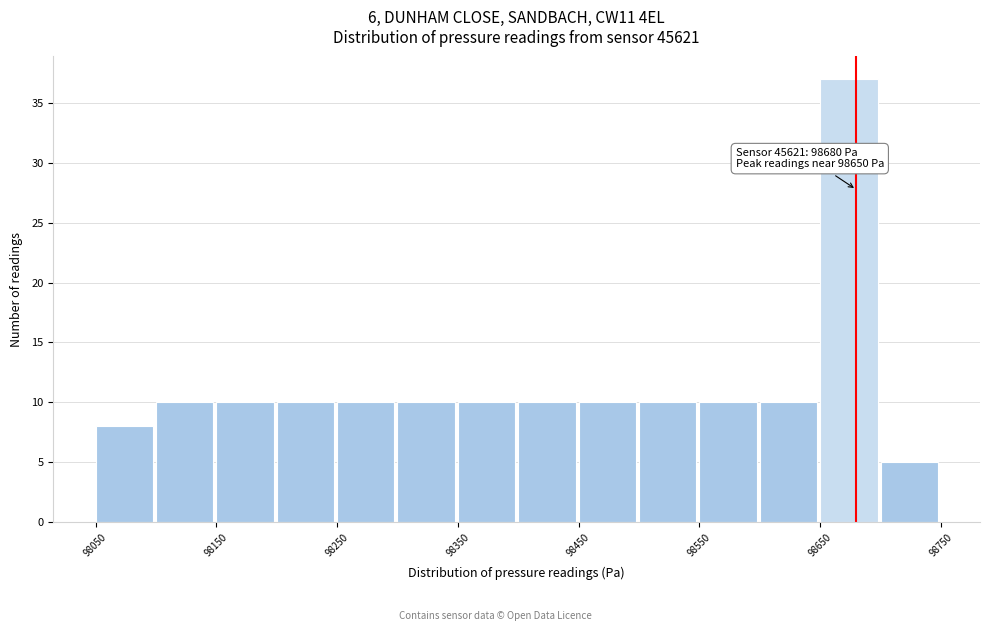

Which range on the x-axis has the tallest bar?

98650 to 98700